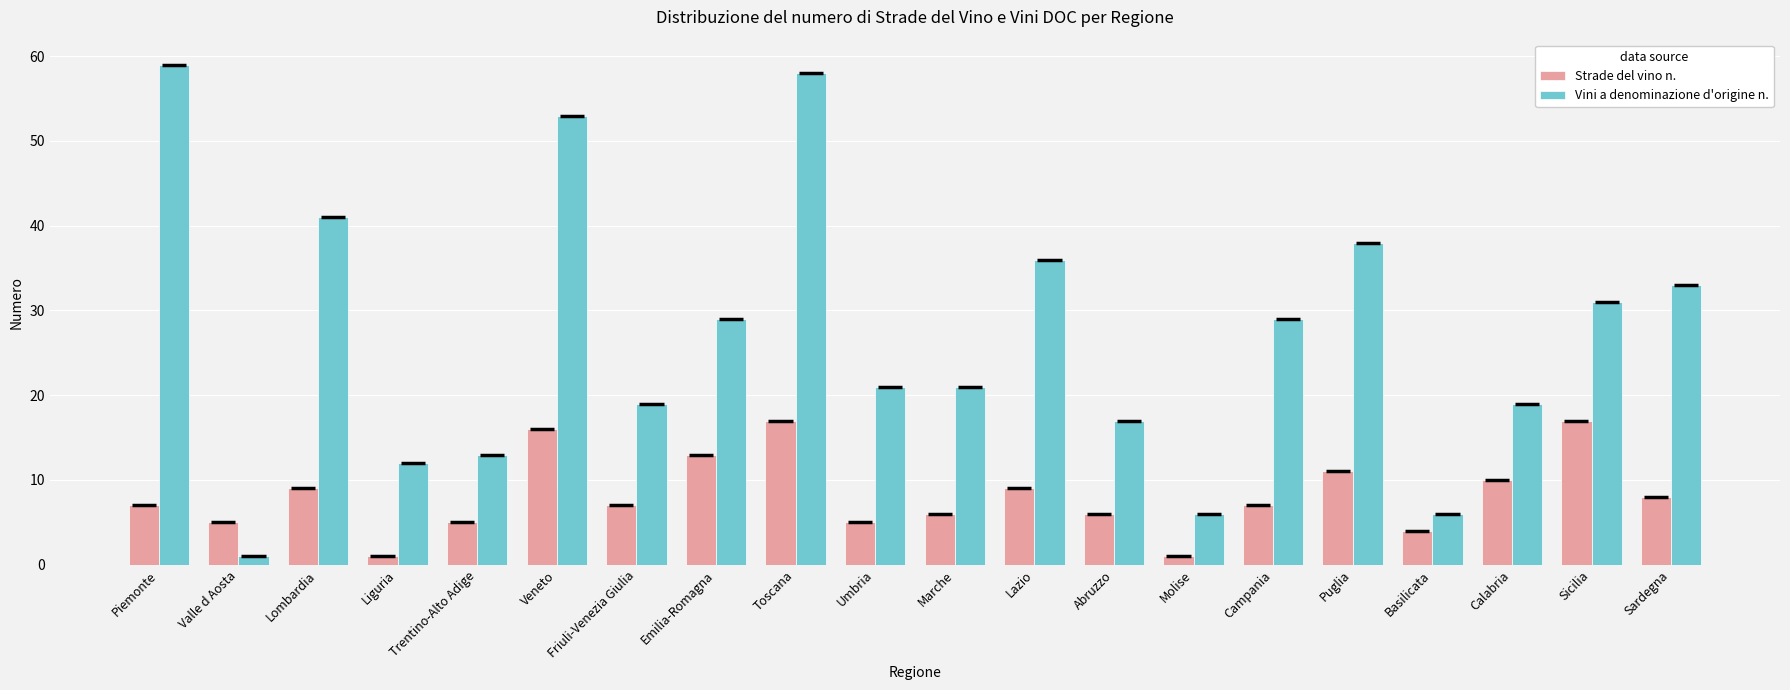

Is the value of Vini a denominazione d'origine n. at Molise greater than the value of Strade del vino n. at Puglia?

No